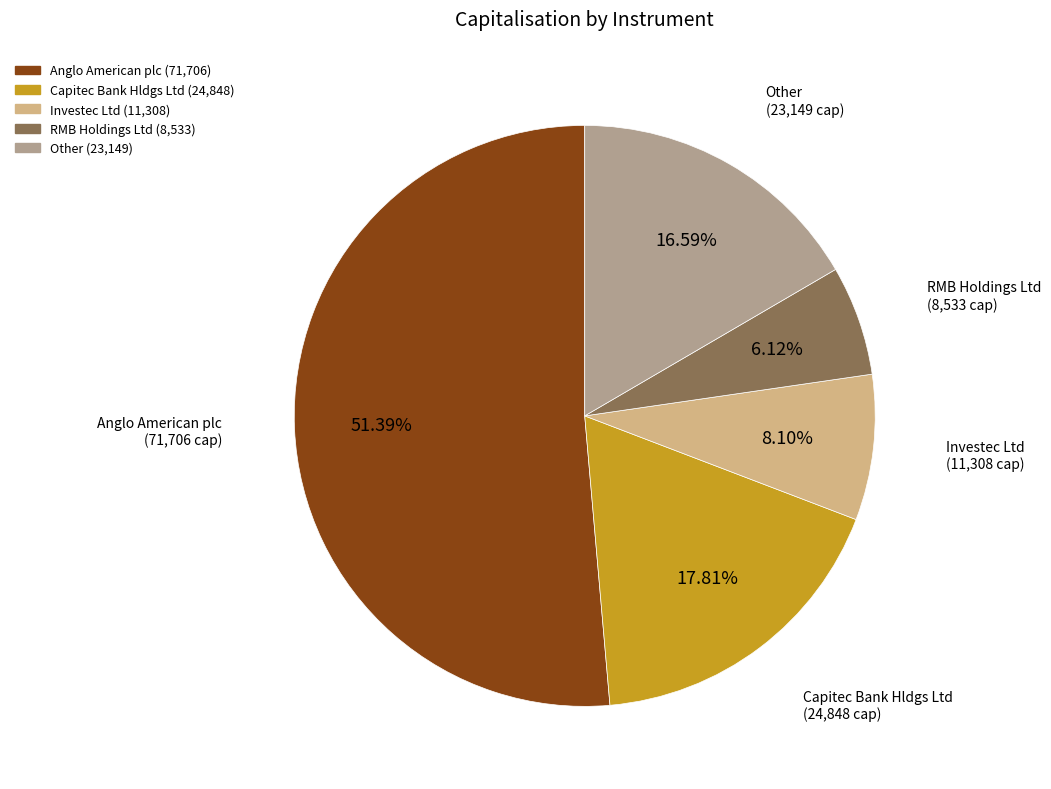

Is there any slice that represents more than half of the pie?

Yes